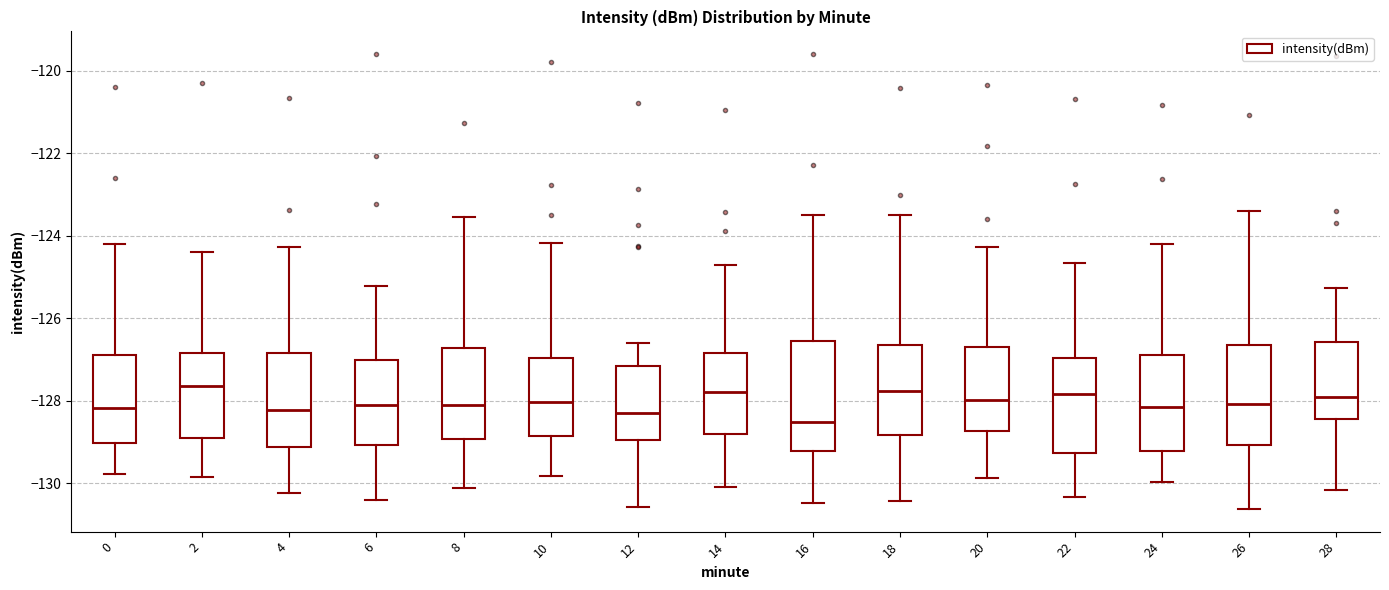

Reading left to right, transcribe this box plot: for each box, give where its median line is, the range the box spans, and where its two whiskers end, as read against the y-axis. The values are not printed on the chart, so give them approximately, as read against the axis.

0: median -128.2, box -129.0 to -126.8, whiskers -129.8 to -124.2
2: median -127.6, box -129.0 to -126.8, whiskers -129.8 to -124.4
4: median -128.2, box -129.2 to -126.8, whiskers -130.2 to -124.2
6: median -128.2, box -129.0 to -127.0, whiskers -130.4 to -125.2
8: median -128.2, box -129.0 to -126.8, whiskers -130.2 to -123.6
10: median -128.0, box -128.8 to -127.0, whiskers -129.8 to -124.2
12: median -128.4, box -129.0 to -127.2, whiskers -130.6 to -126.6
14: median -127.8, box -128.8 to -126.8, whiskers -130.0 to -124.8
16: median -128.6, box -129.2 to -126.6, whiskers -130.4 to -123.4
18: median -127.8, box -128.8 to -126.6, whiskers -130.4 to -123.4
20: median -128.0, box -128.8 to -126.6, whiskers -129.8 to -124.2
22: median -127.8, box -129.2 to -127.0, whiskers -130.4 to -124.6
24: median -128.2, box -129.2 to -126.8, whiskers -130.0 to -124.2
26: median -128.0, box -129.0 to -126.6, whiskers -130.6 to -123.4
28: median -128.0, box -128.4 to -126.6, whiskers -130.2 to -125.2